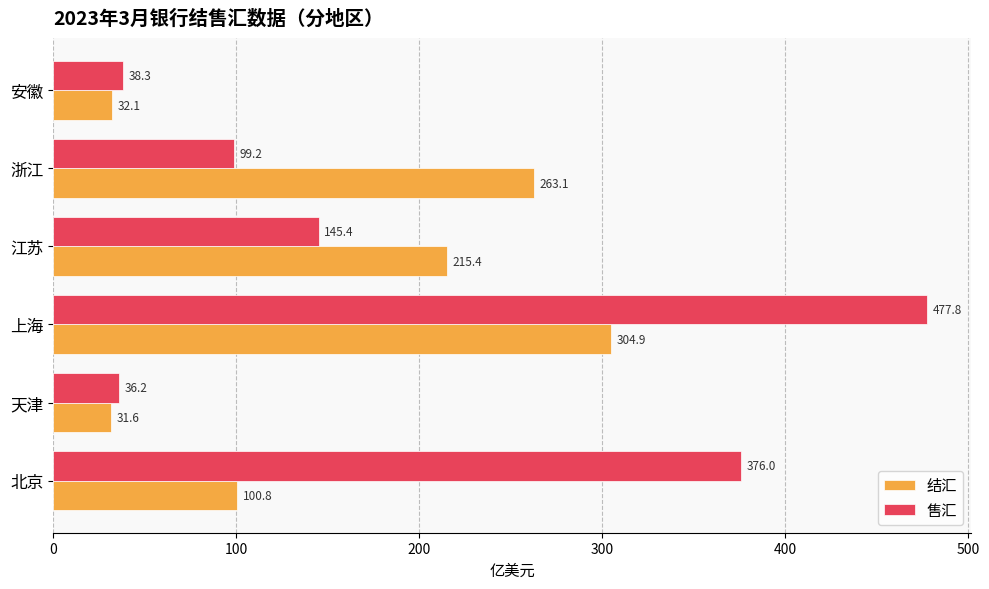

What is the minimum value for 售汇?

36.2